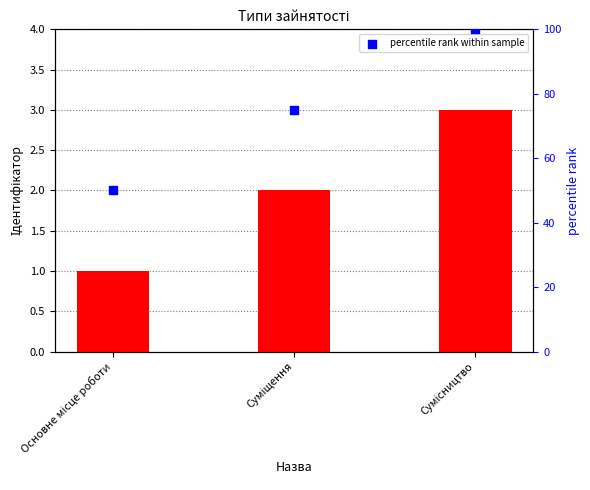

Which series has the largest total across all categories?

percentile rank within sample